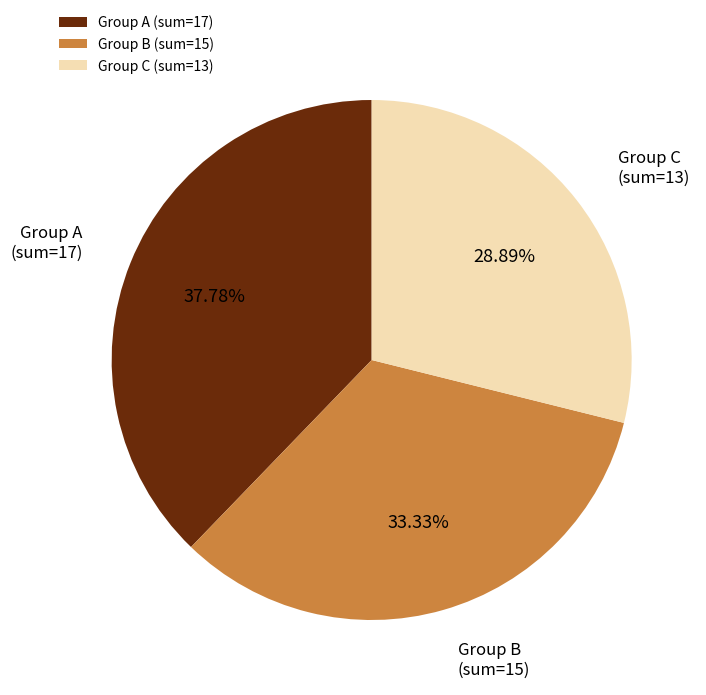

To the nearest percent, what is the average slice percentage?

33%